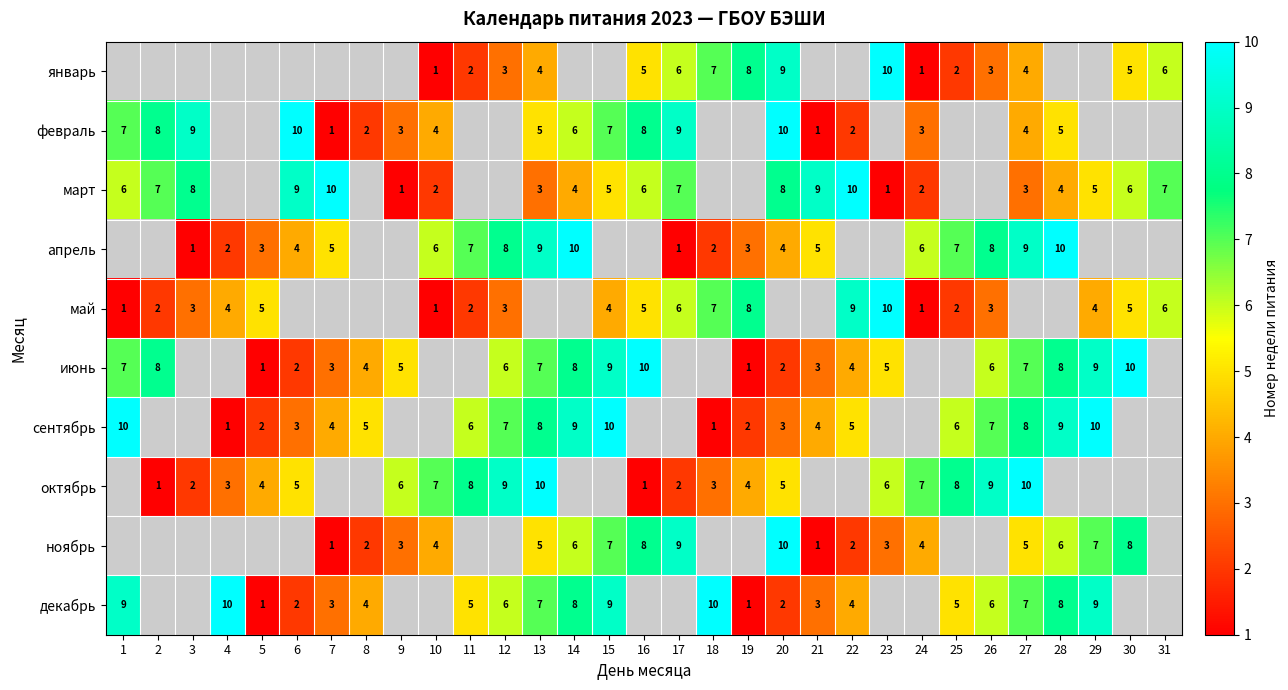

How many categories are shown in the chart?

31